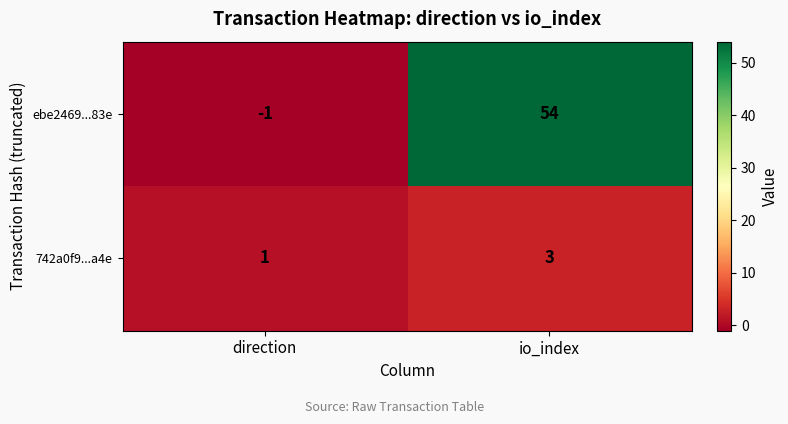

How many values in ebe2469...83e are above zero?

1